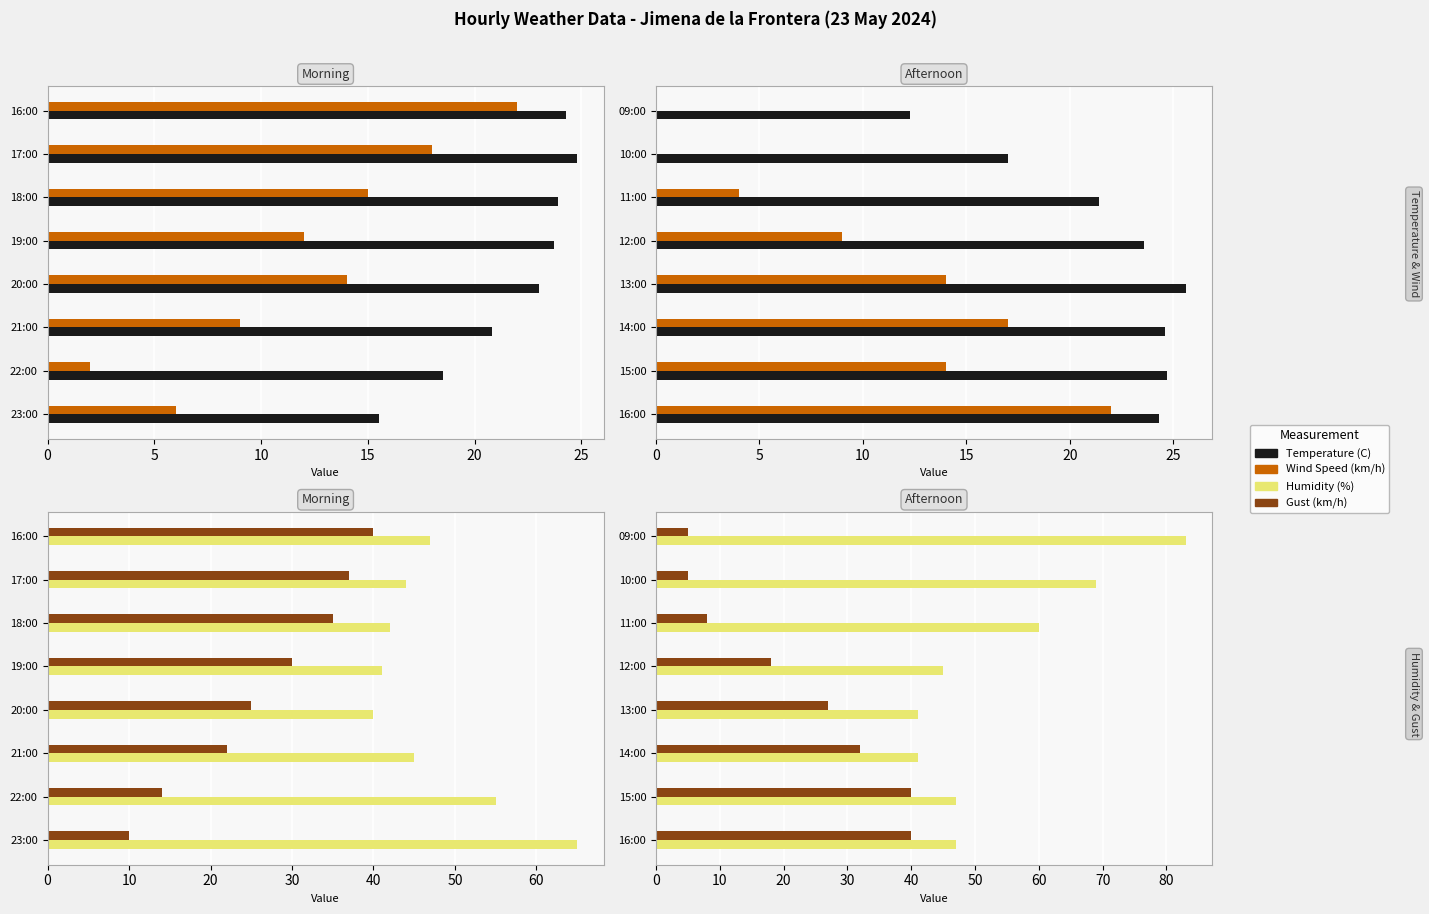

How many values in the Gust (km/h) series exceed 27?

3